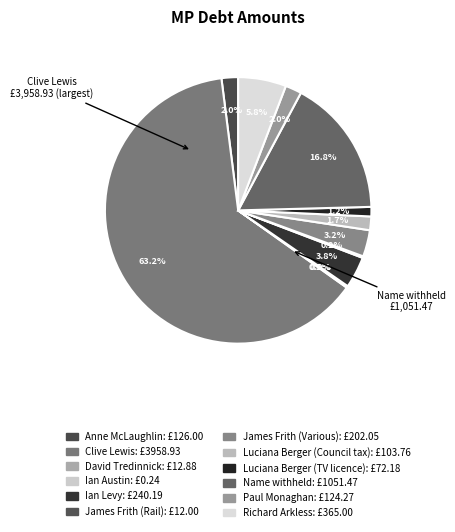

How much of the chart is everything except Ian Levy?

96.2%